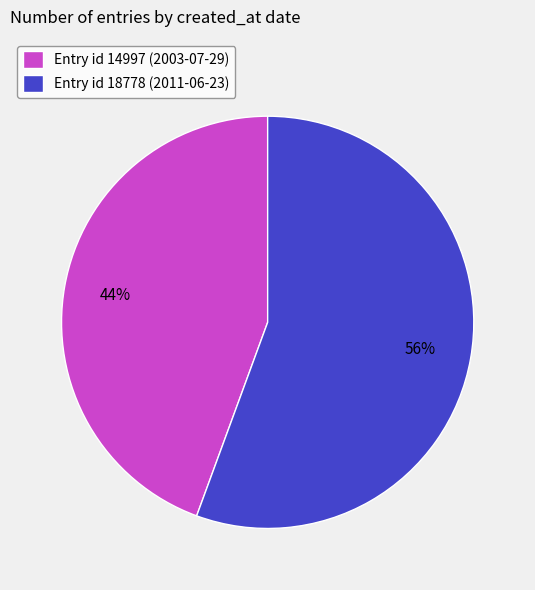

How many slices are in this pie chart?

2